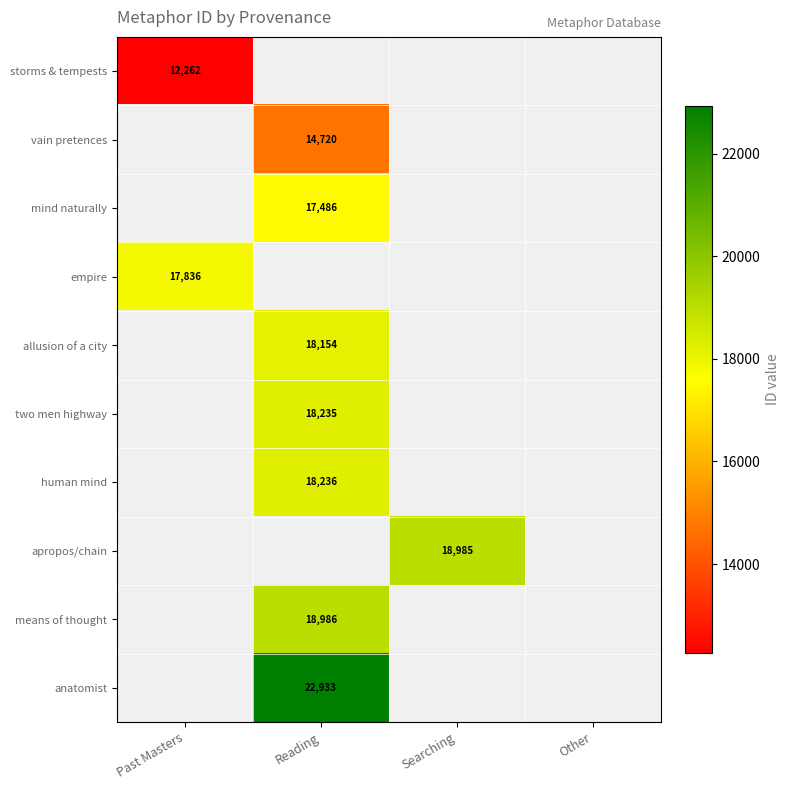

The anatomist series shows 30052 at Reading. True or false?

False